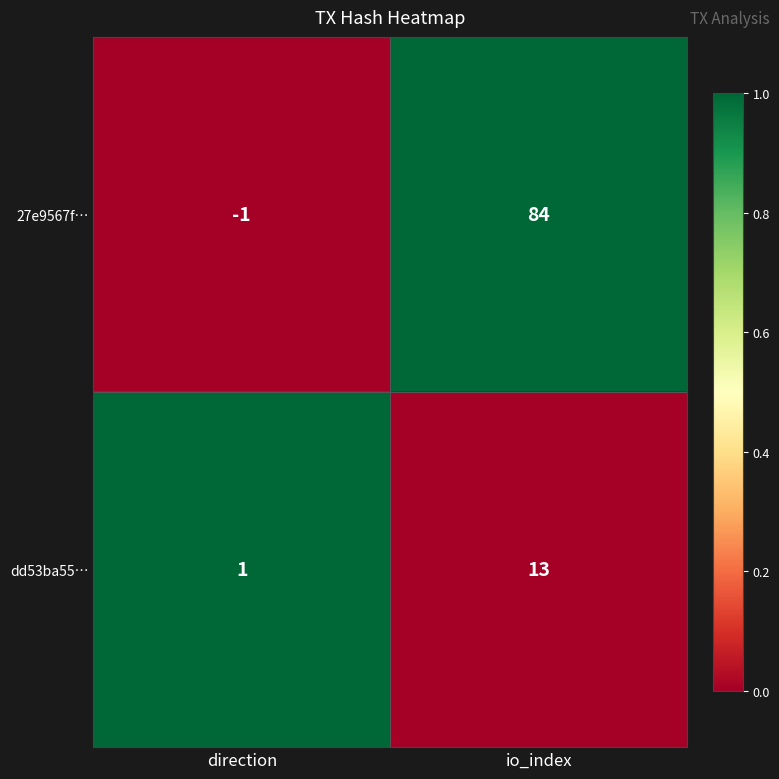

What is the difference between the maximum and minimum values in the 27e9567f… series?

85